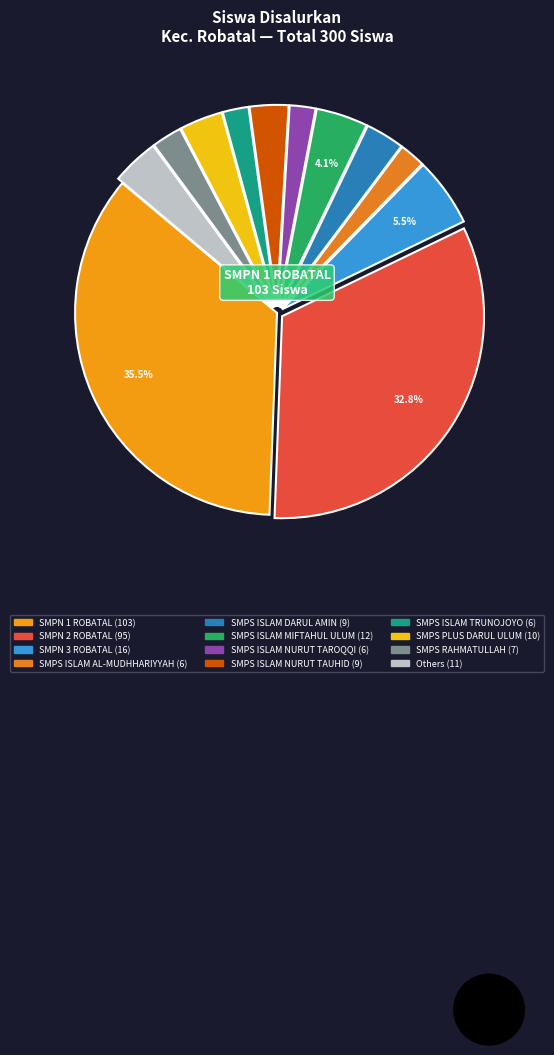

Is there a majority slice in this chart?

No